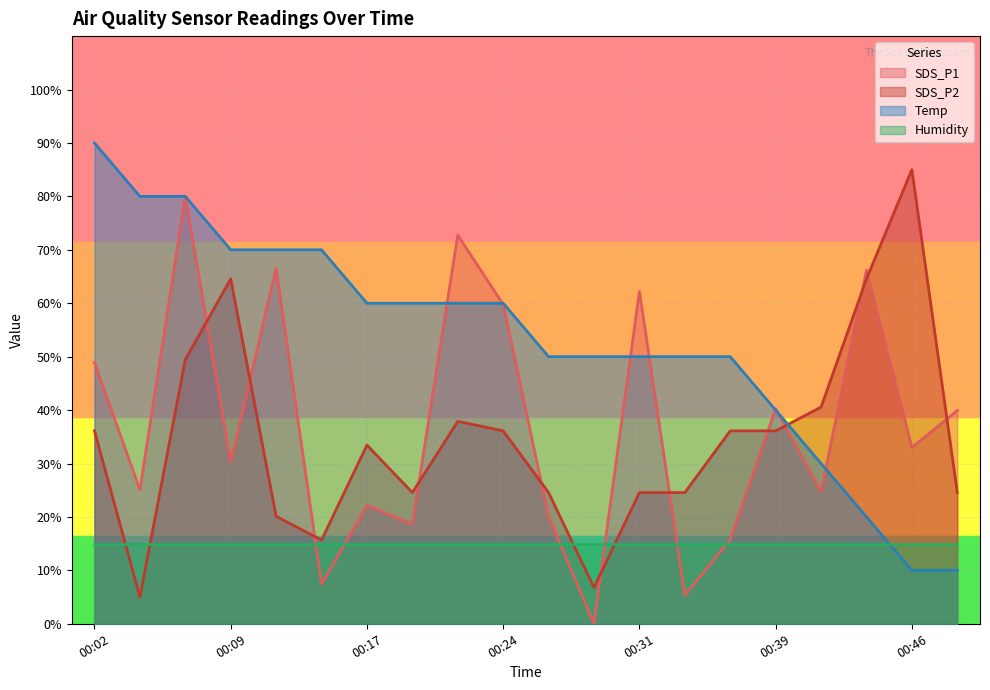

True or false: Temp has more than 1 points higher than both neighbors.

False